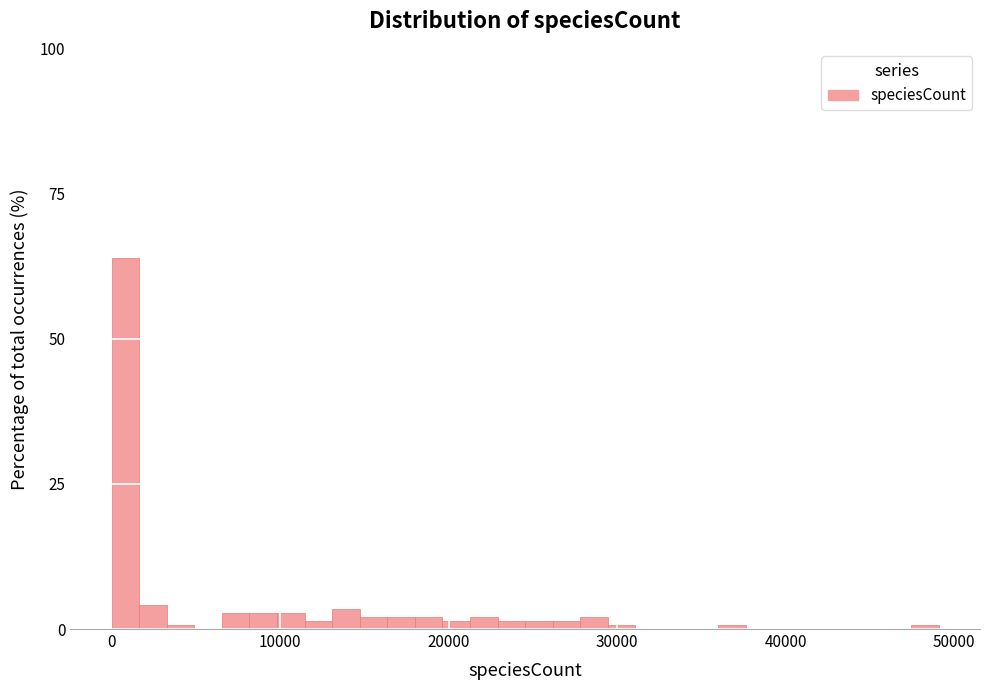

Read against the x-axis, roughly where is the centre of the tallest bar?

1000